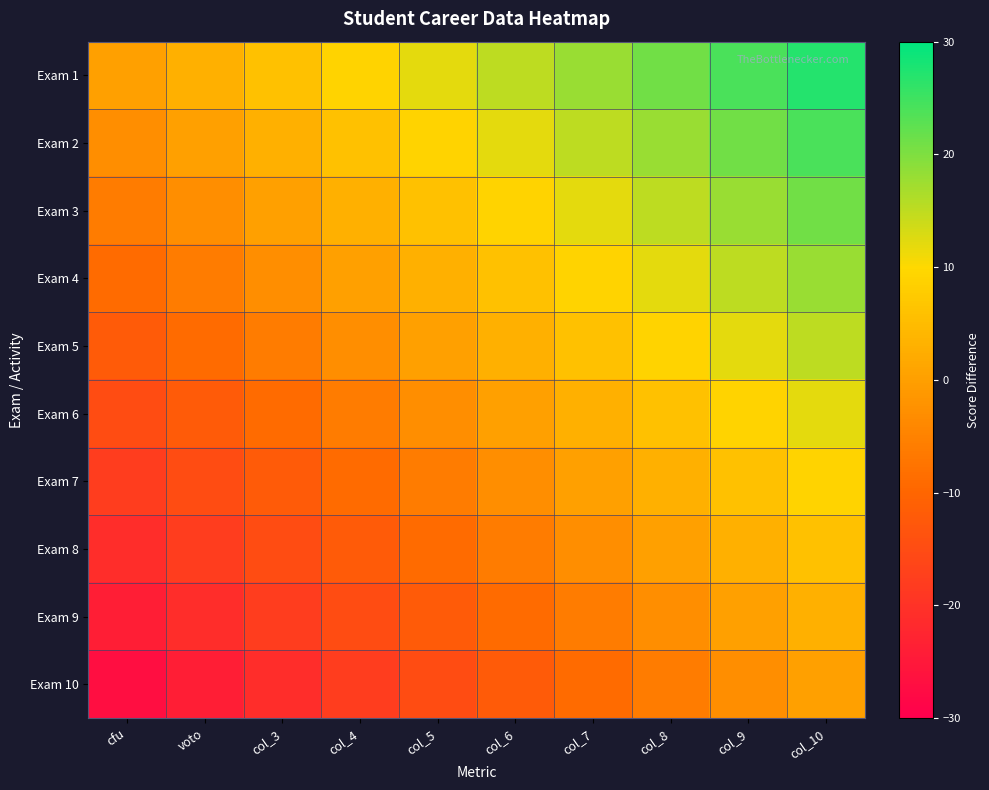

At which category is the sum across all series the highest?

col_10